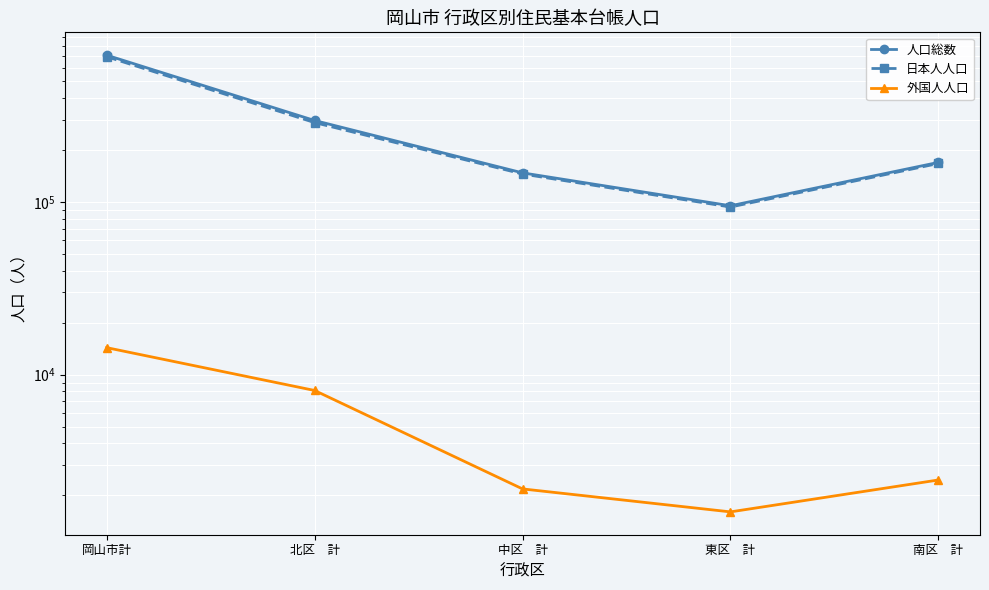

Is the value of 日本人人口 at 南区　計 greater than the value of 外国人人口 at 南区　計?

Yes